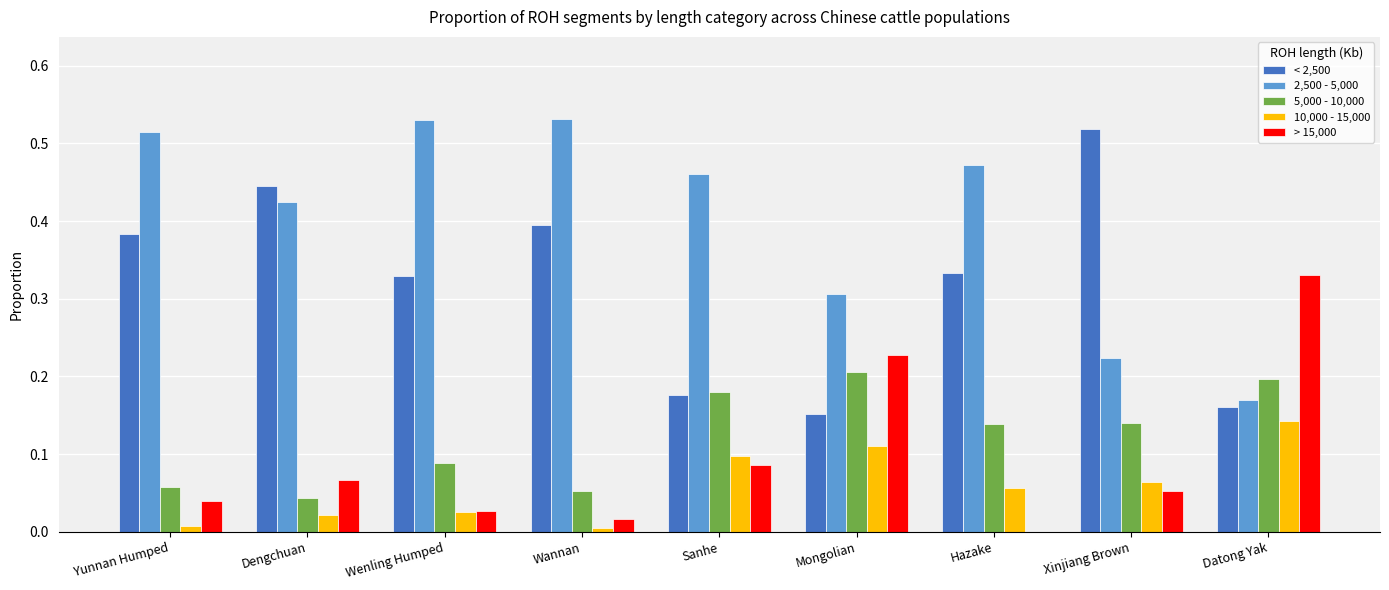

Between Wannan and Sanhe, which series saw the biggest shift?

< 2,500